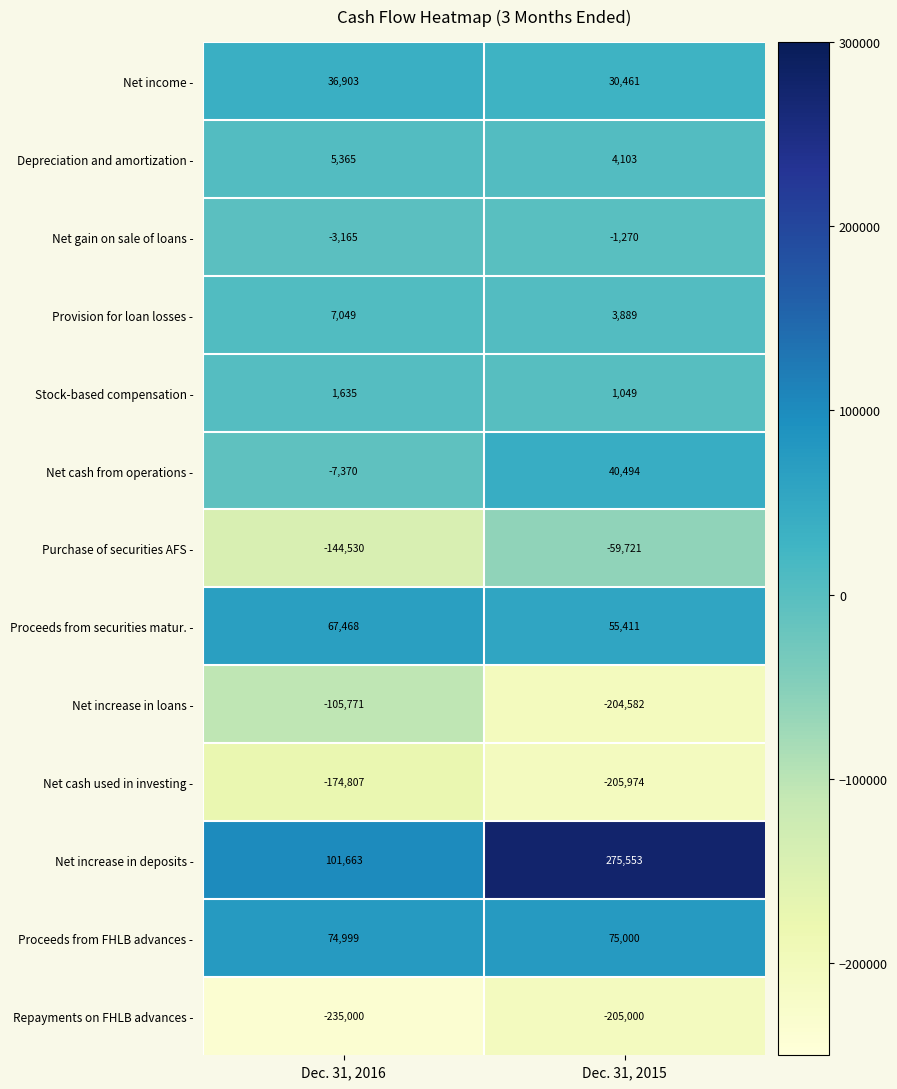

Rank the series at Dec. 31, 2016 from highest to lowest value.

Net increase in deposits -, Proceeds from FHLB advances -, Proceeds from securities matur. -, Net income -, Provision for loan losses -, Depreciation and amortization -, Stock-based compensation -, Net gain on sale of loans -, Net cash from operations -, Net increase in loans -, Purchase of securities AFS -, Net cash used in investing -, Repayments on FHLB advances -